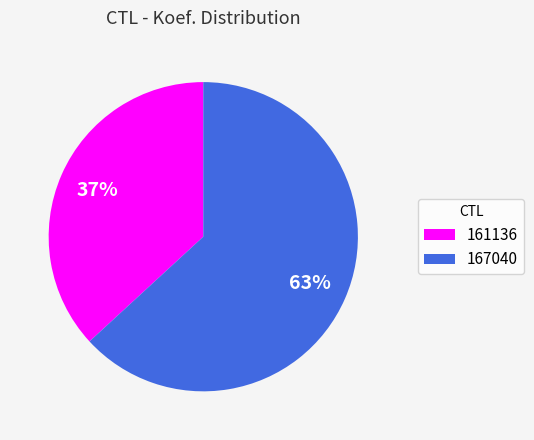

What percentage is the 167040 slice, to the nearest percent?

63%